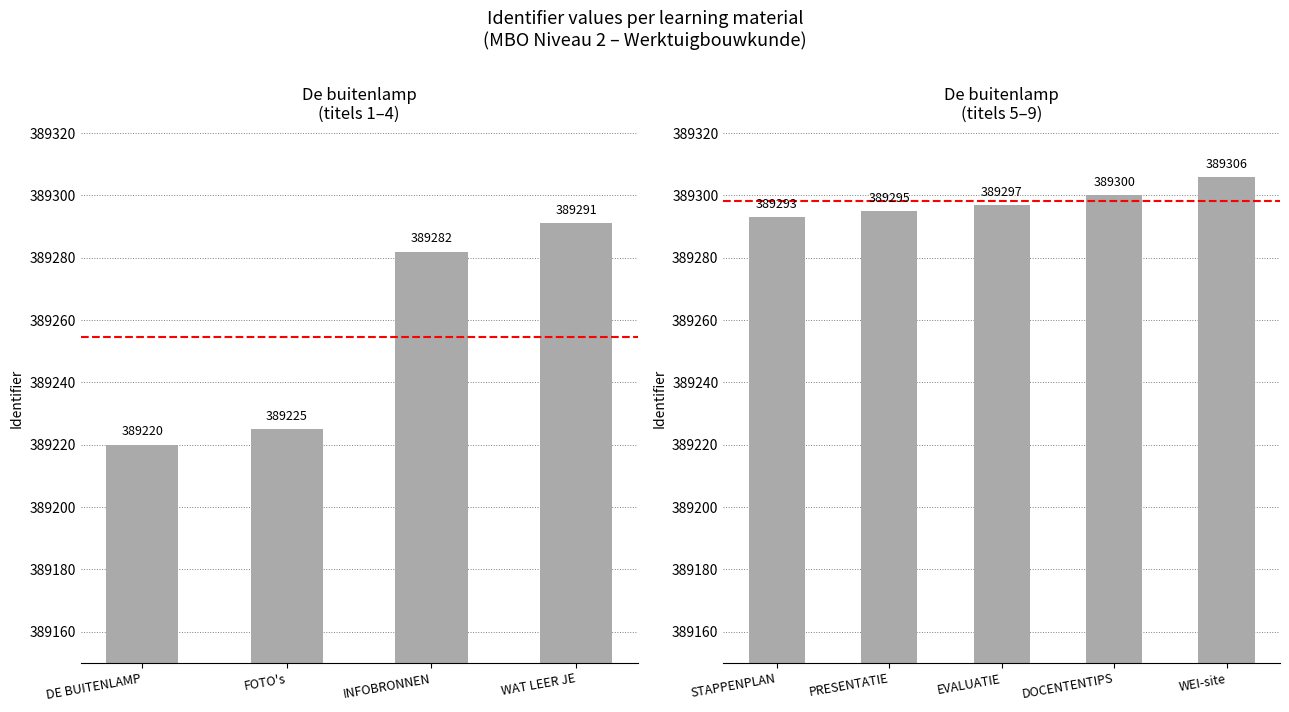

What is the value of the 3rd bar from the left?

389297